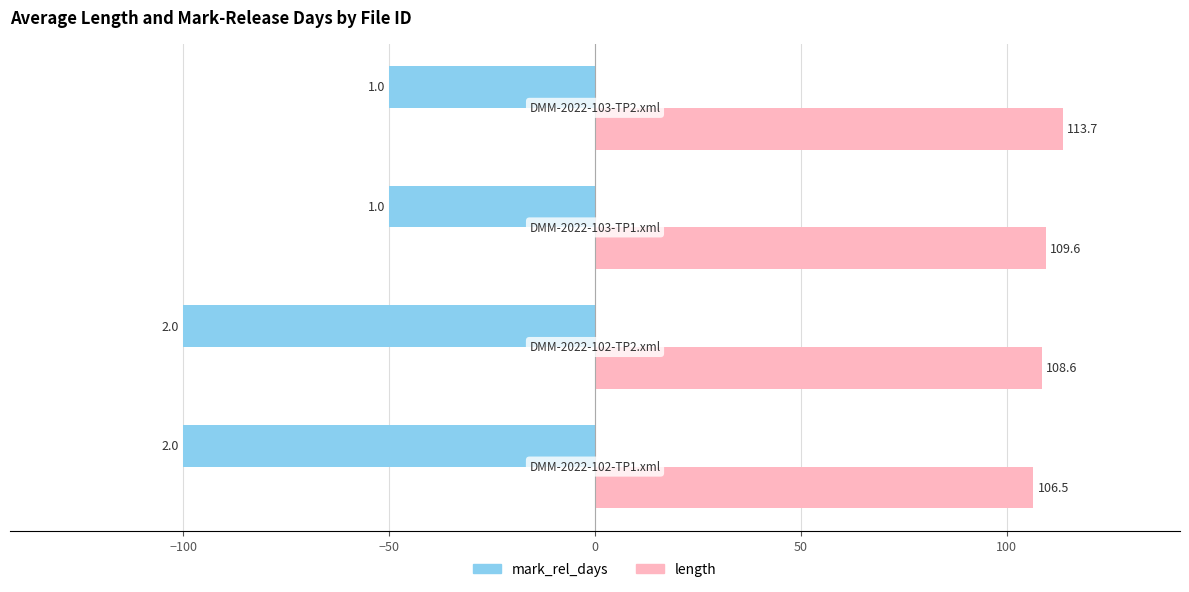

What is the minimum value shown in the chart?

-100.0